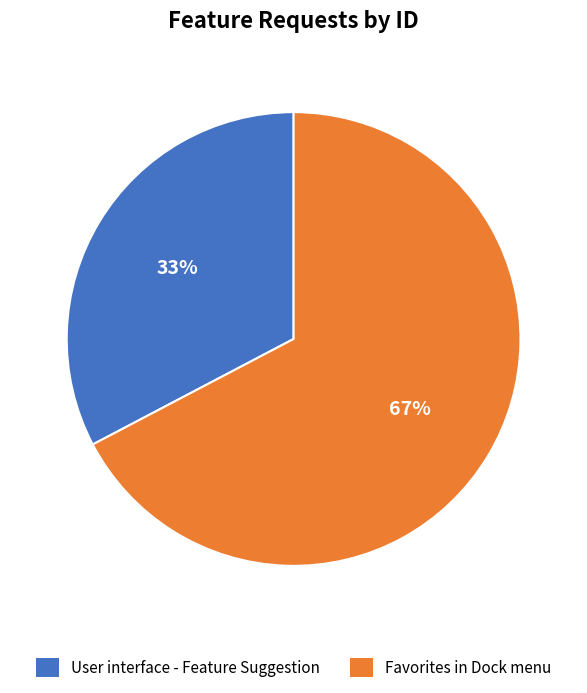

Is User interface - Feature Suggestion the majority of the pie?

No